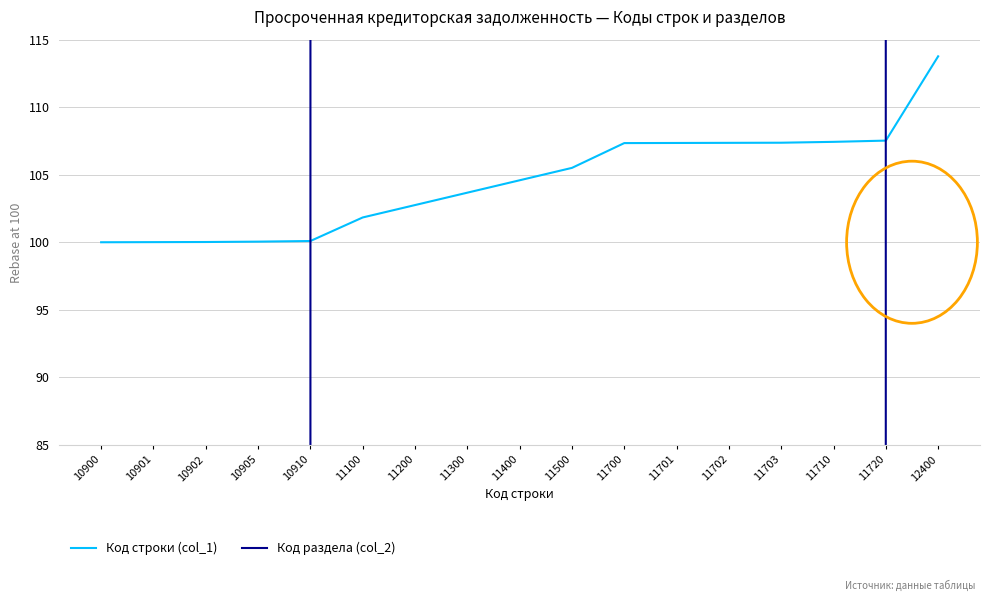

Reading left to right, extract all data points from this chart.

Код строки (col_1): 100.0	100.0	100.0	100.0	100.1	101.8	102.8	103.7	104.6	105.5	107.3	107.3	107.4	107.4	107.4	107.5	113.8
Код раздела (col_2): 0.0	0.0	0.0	0.0	0.0	100300.0	100300.0	100300.0	100300.0	100300.0	100300.0	100300.0	100300.0	100300.0	100300.0	0.0	0.0